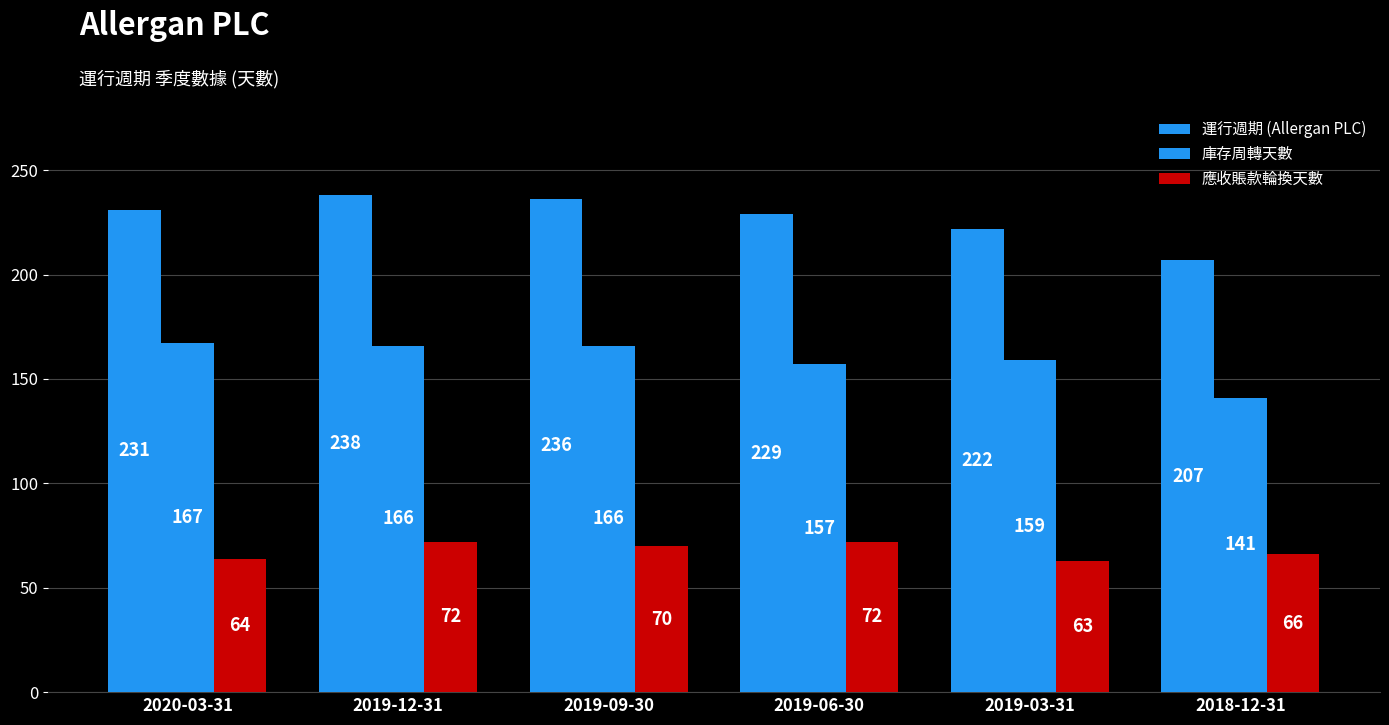

Is the value of 應收賬款輪換天數 at 2019-03-31 greater than the value of 庫存周轉天數 at 2019-09-30?

No